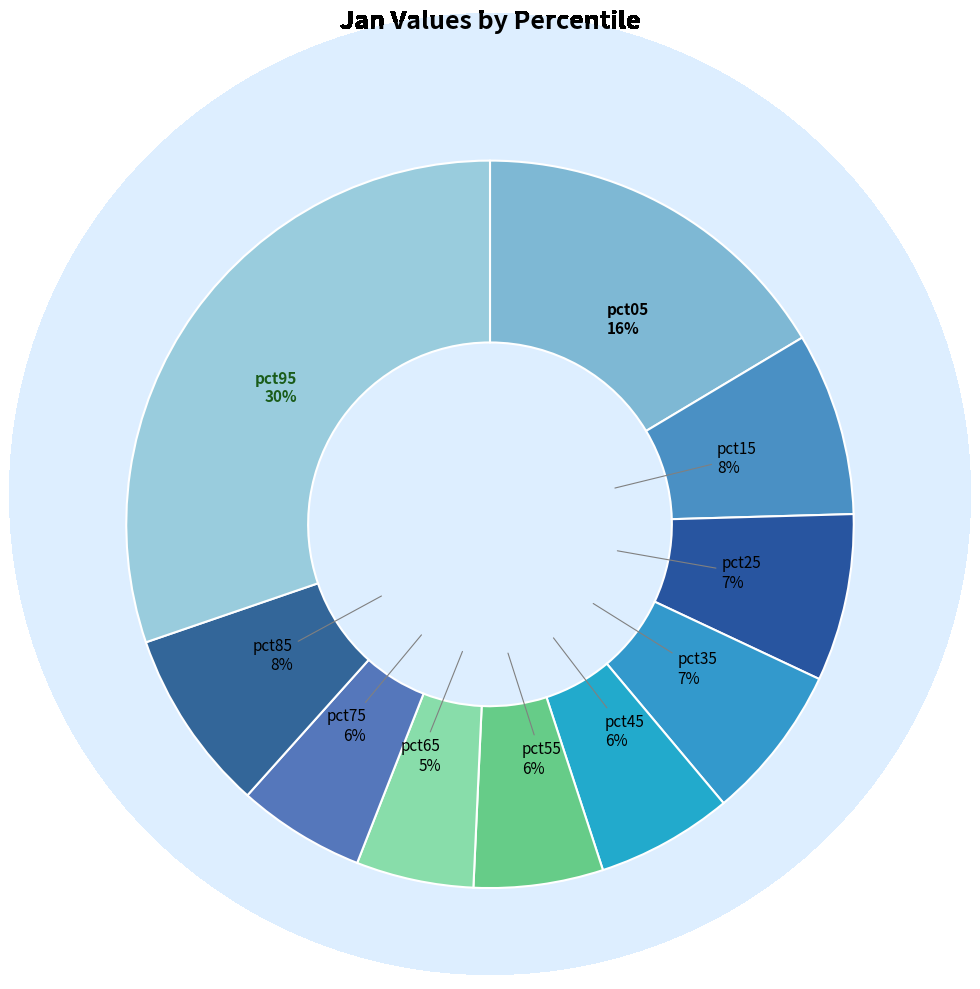

Which category has the biggest portion of the pie?

pct95